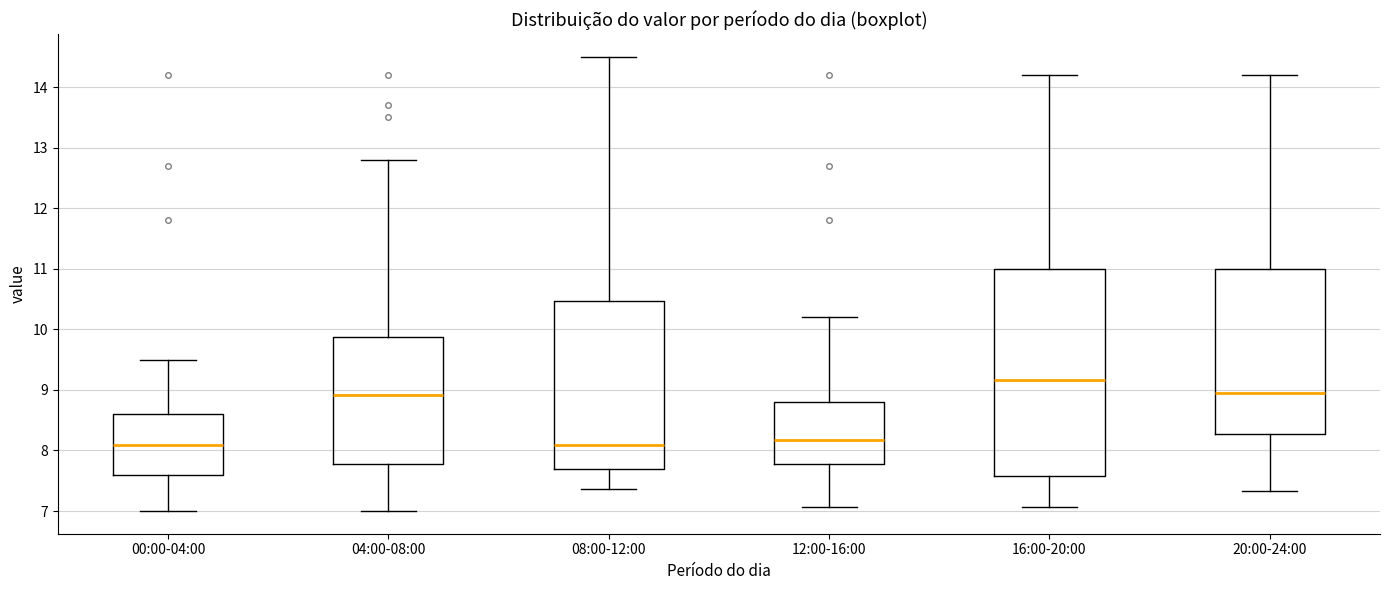

Reading left to right, transcribe this box plot: for each box, give where its median line is, the range the box spans, and where its two whiskers end, as read against the y-axis. The values are not printed on the chart, so give them approximately, as read against the axis.

00:00-04:00: median 8.1, box 7.6 to 8.6, whiskers 7.0 to 9.5
04:00-08:00: median 8.9, box 7.8 to 9.9, whiskers 7.0 to 12.8
08:00-12:00: median 8.1, box 7.7 to 10.5, whiskers 7.4 to 14.5
12:00-16:00: median 8.2, box 7.8 to 8.8, whiskers 7.1 to 10.2
16:00-20:00: median 9.2, box 7.6 to 11.0, whiskers 7.1 to 14.2
20:00-24:00: median 9.0, box 8.3 to 11.0, whiskers 7.3 to 14.2